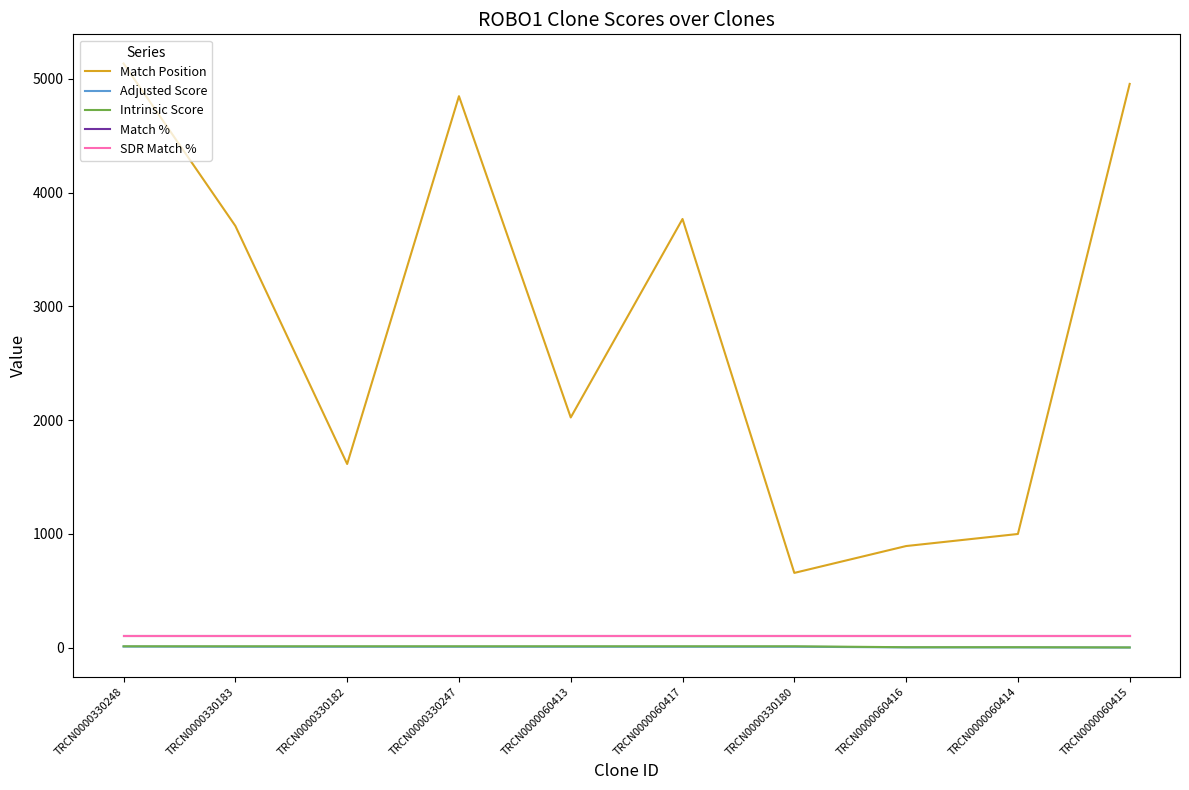

Is this an area chart (filled region under the line)?

No